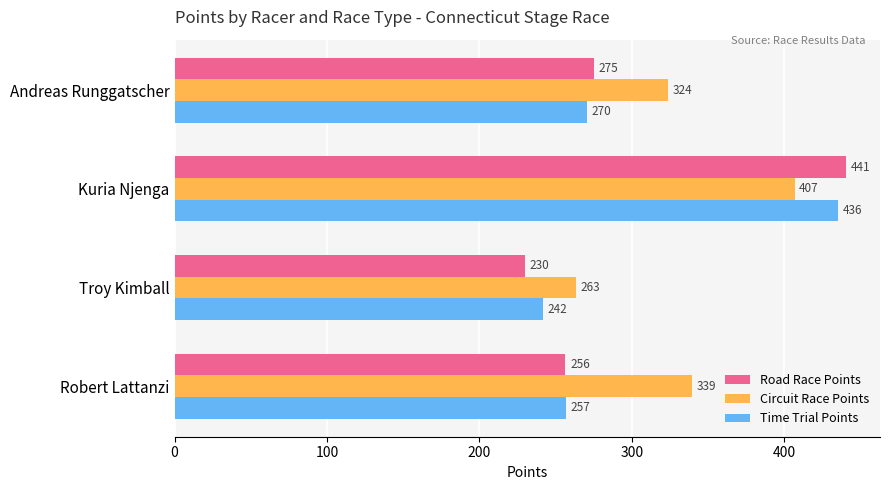

What are all the series names shown in the legend?

Road Race Points, Circuit Race Points, Time Trial Points